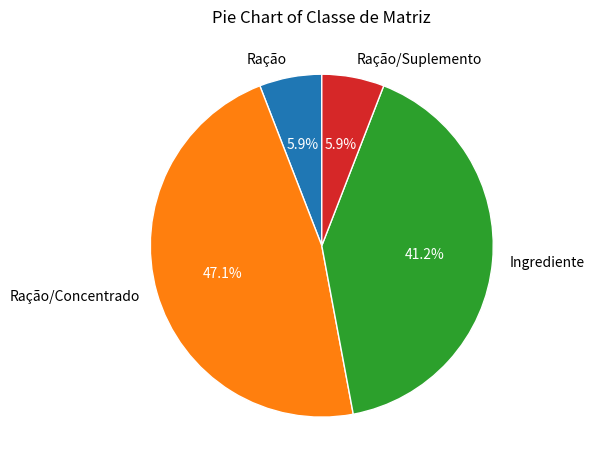

Is there a majority slice in this chart?

No